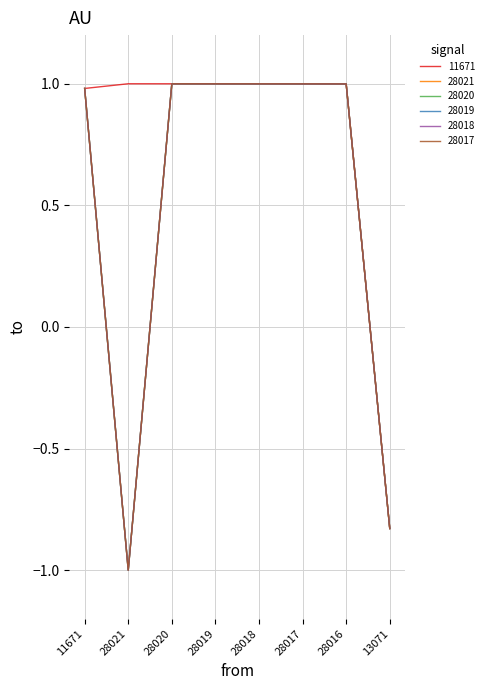

Is it true that 11671 equals 0.4 at 28017?

False